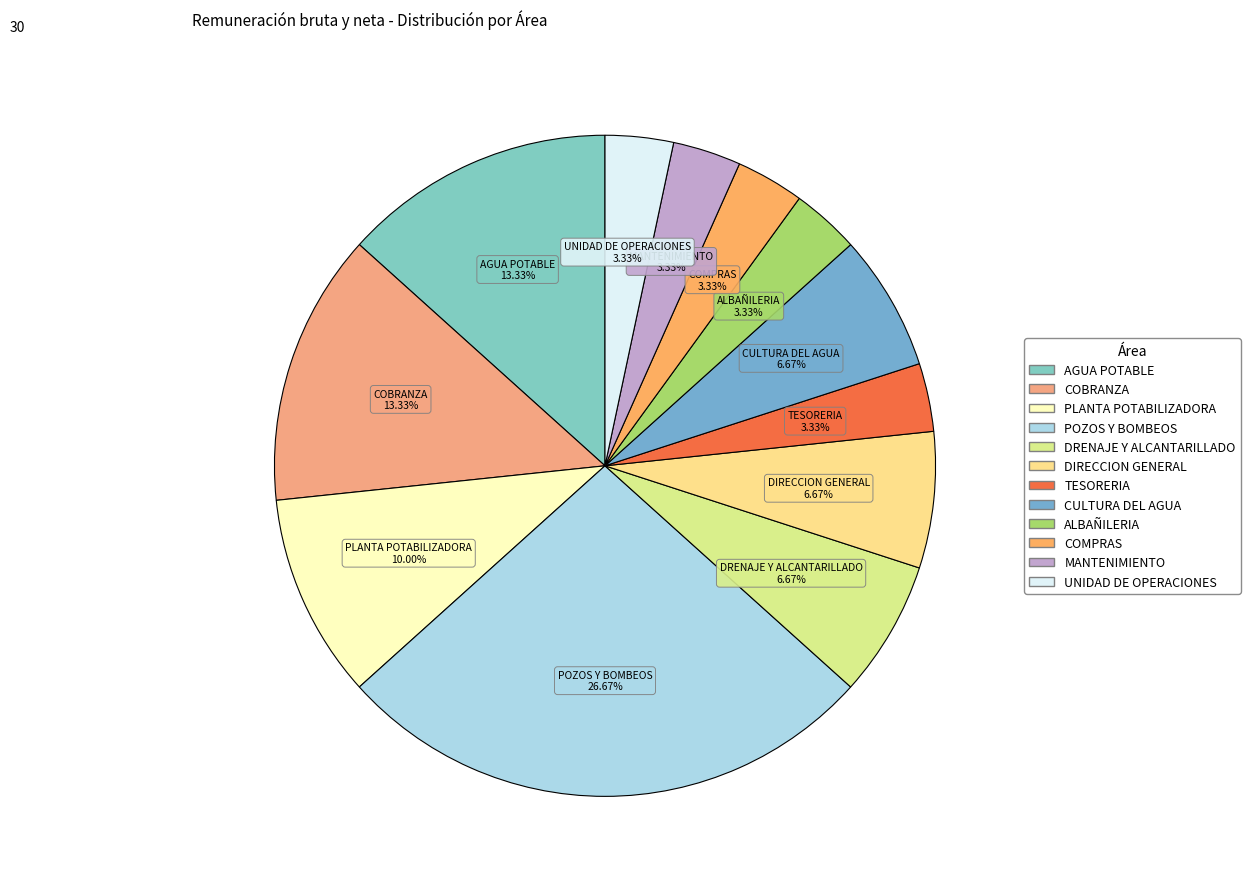

Does any single category account for the majority?

No